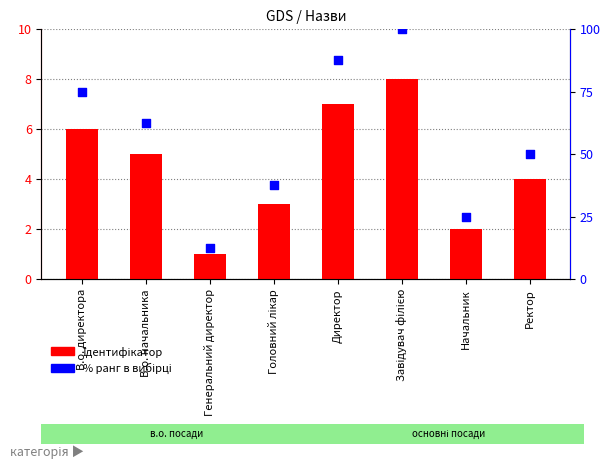

At which category is the sum across all series the highest?

Завідувач філією